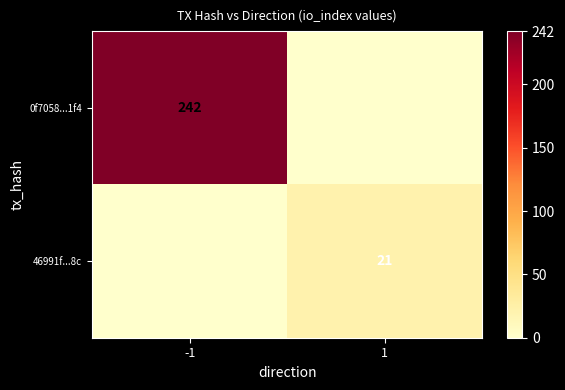

The value of 0f7058...1f4 at -1 is 242. True or false?

True